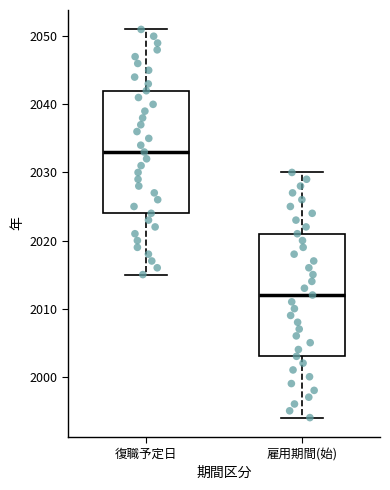

Which box's median line is the highest?

復職予定日